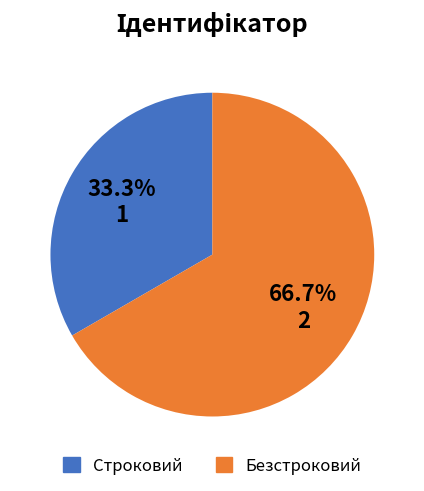

To the nearest percent, what percentage of the pie is Безстроковий?

67%